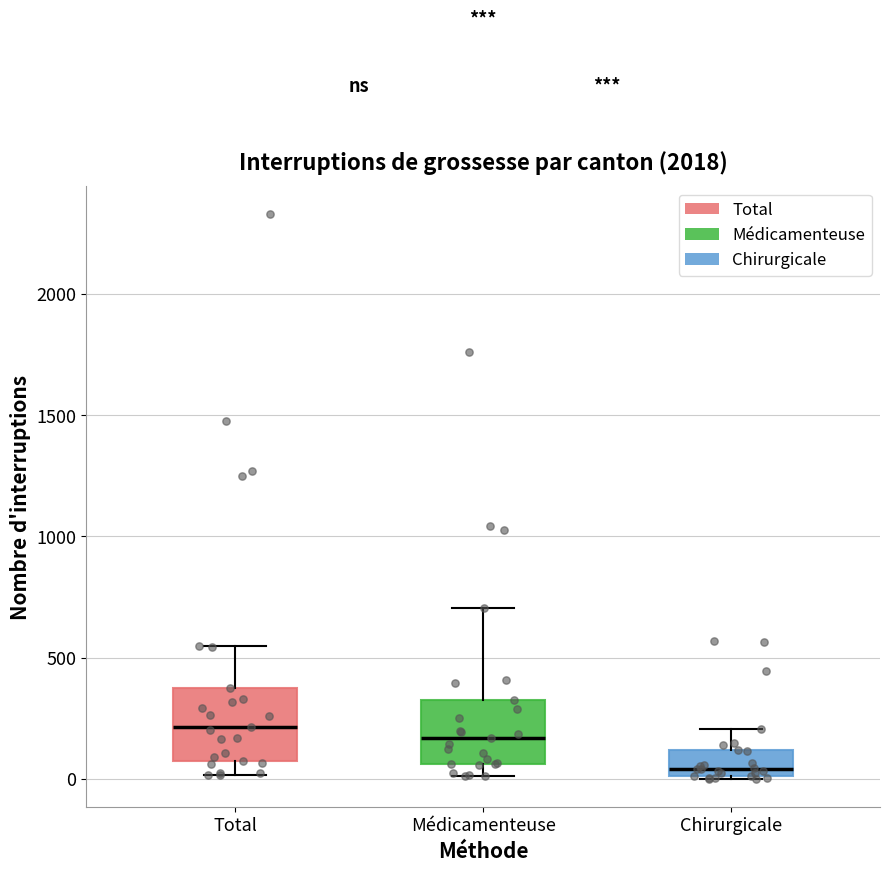

Reading left to right, transcribe this box plot: for each box, give where its median line is, the range the box spans, and where its two whiskers end, as read against the y-axis. The values are not printed on the chart, so give them approximately, as read against the axis.

Total: median 200, box 50 to 400, whiskers 0 to 550
Médicamenteuse: median 150, box 50 to 300, whiskers 0 to 700
Chirurgicale: median 50, box 0 to 100, whiskers 0 to 200